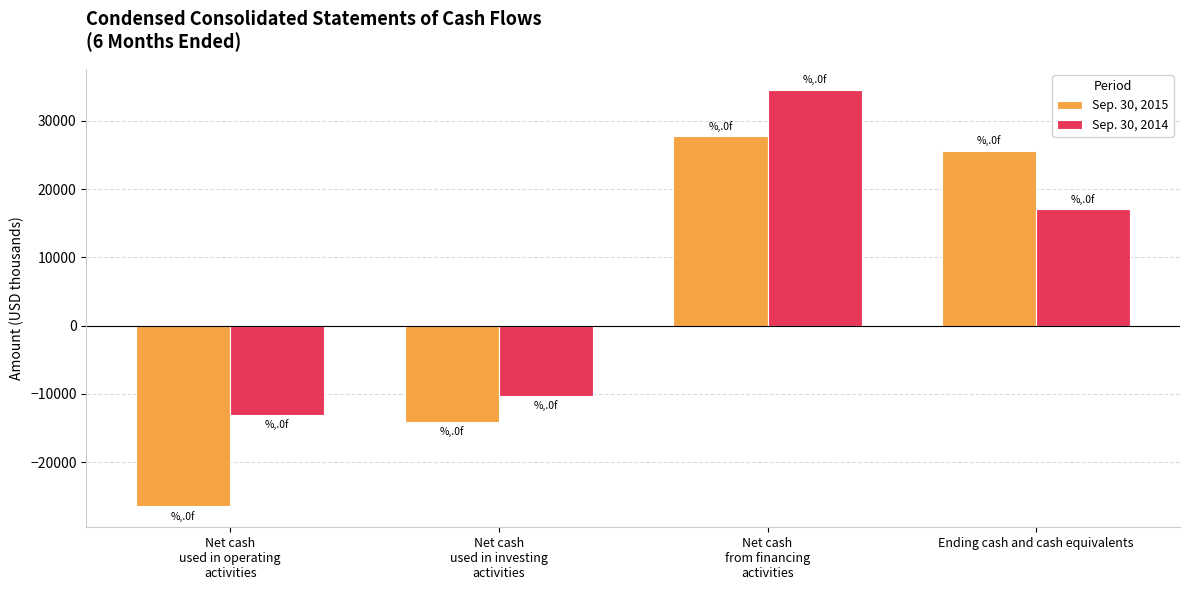

Is it true that Sep. 30, 2015 equals 25656 at Ending cash and cash equivalents?

True